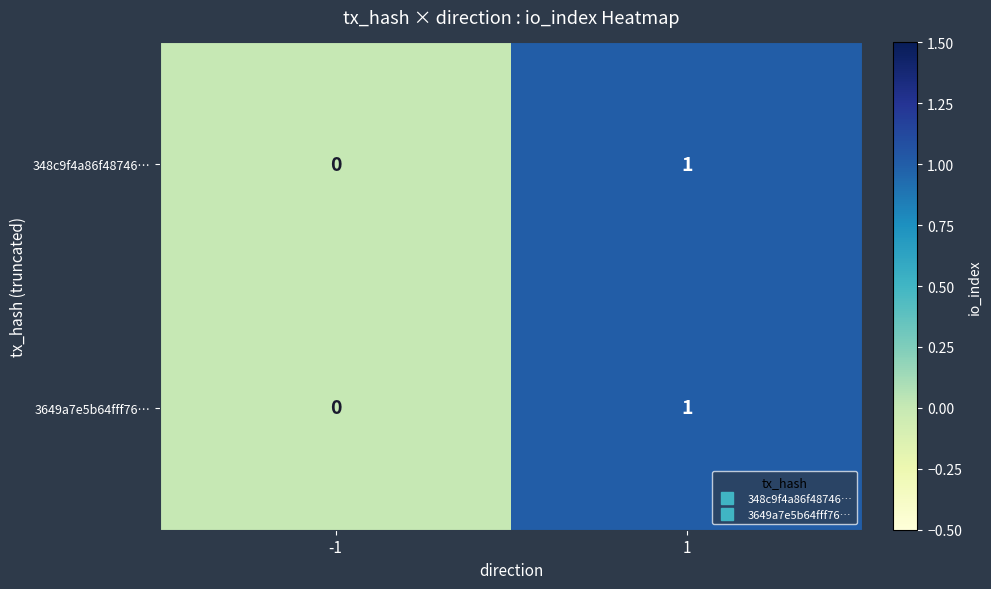

At which category does the chart reach its minimum across all series?

-1